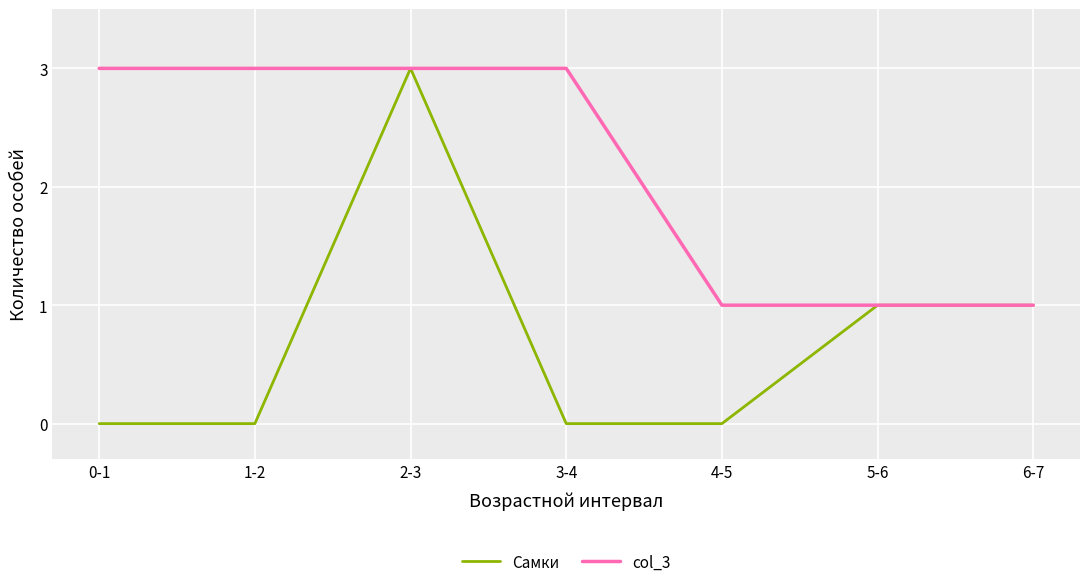

What is the greatest value displayed?

3